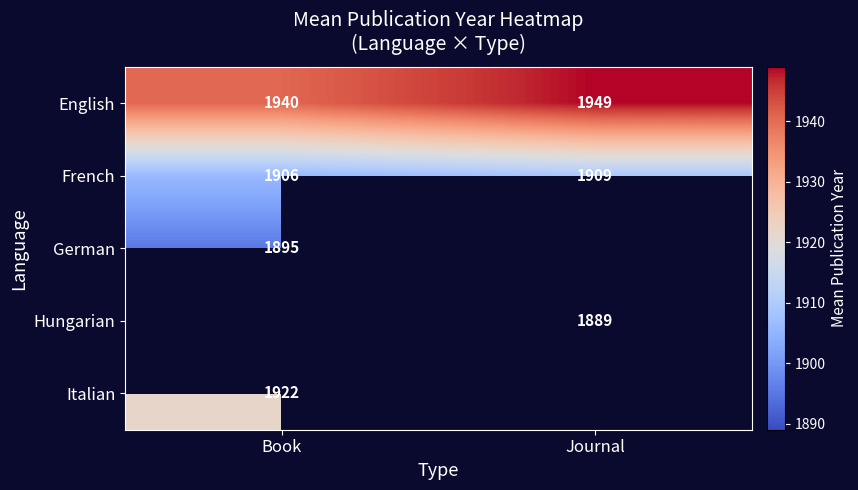

What is the average value of the English series?

1944.5